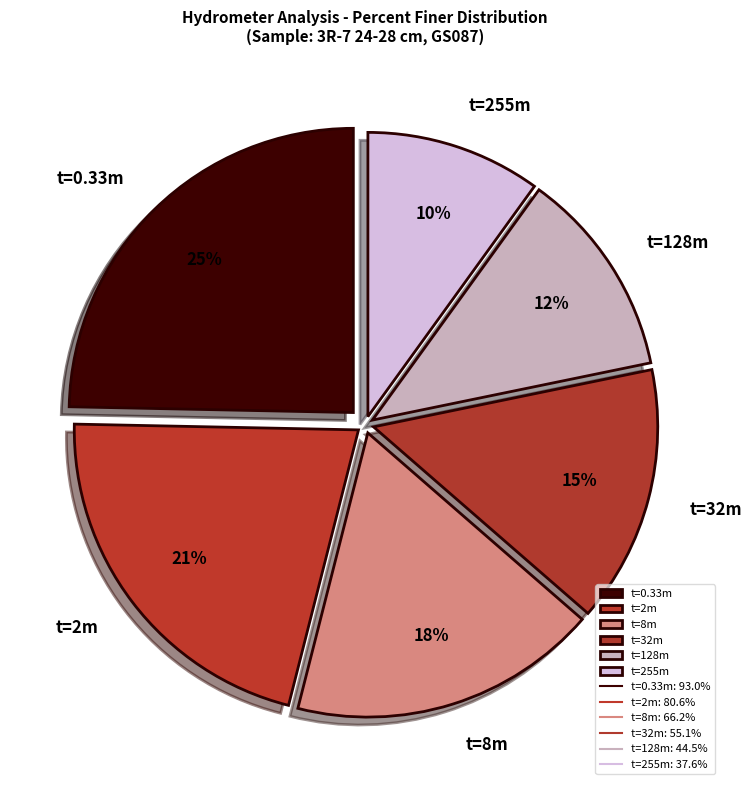

To the nearest percent, what is the difference between the largest and smallest slice percentages?

15%